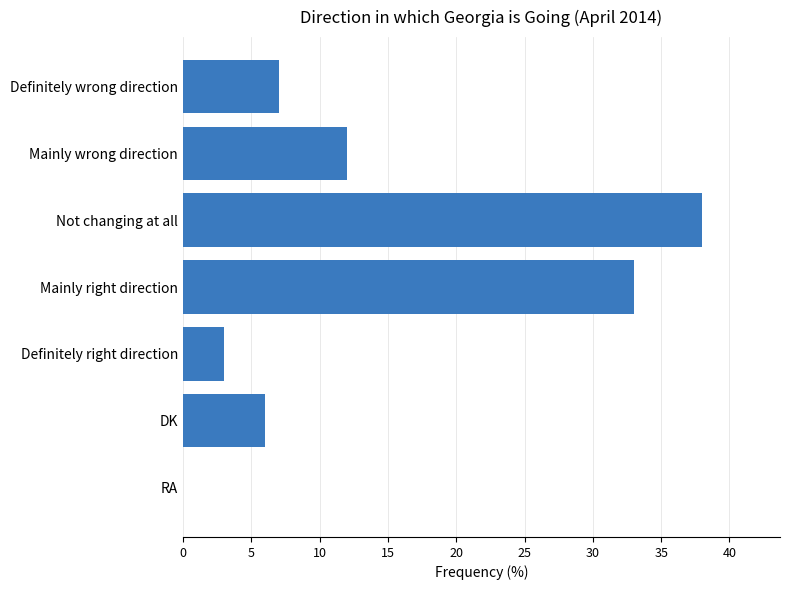

At which category does the chart reach its peak across all series?

Not changing at all